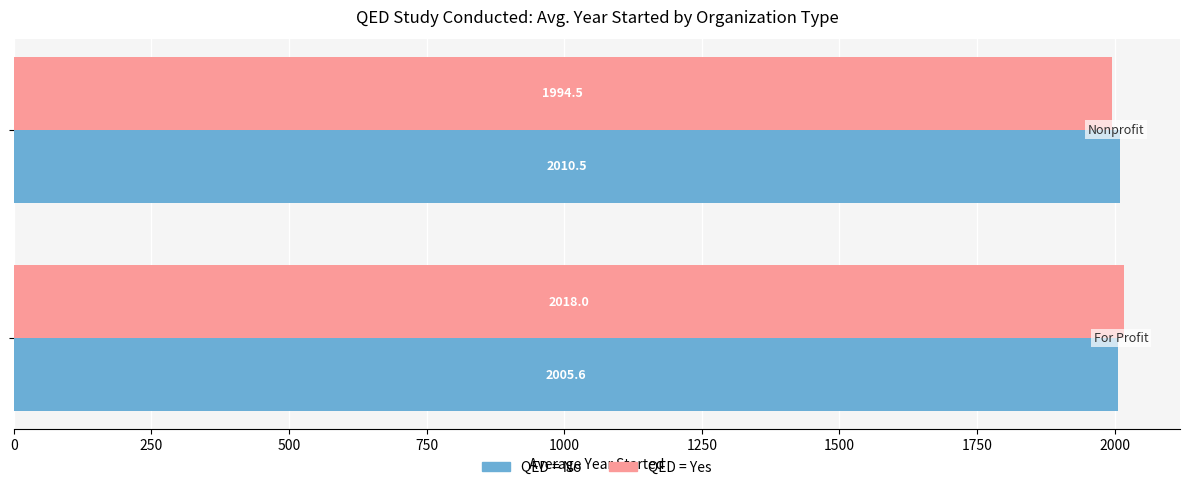

What is the greatest value displayed?

2018.0